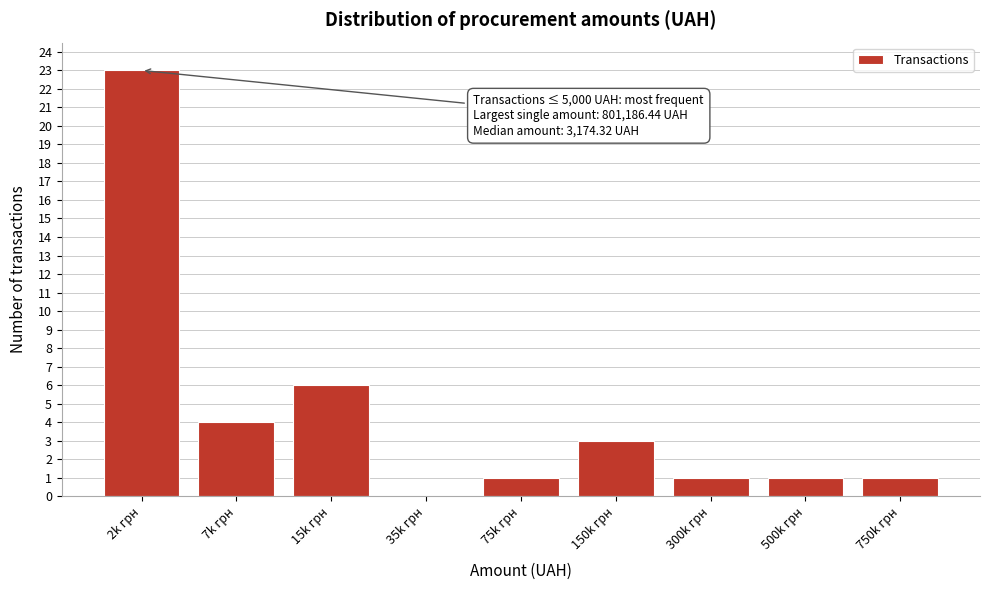

Reading left to right, transcribe all the data shown in this chart.

2k грн=23	7k грн=4	15k грн=6	35k грн=0	75k грн=1	150k грн=3	300k грн=1	500k грн=1	750k грн=1